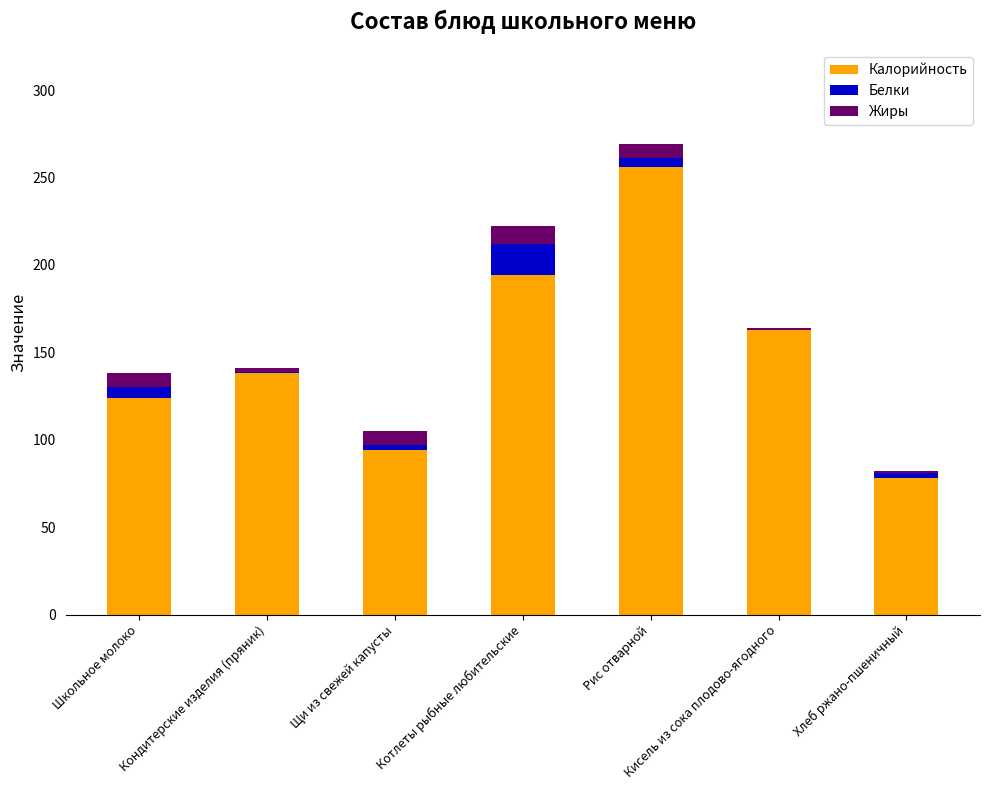

Which category has the highest value in the Калорийность series?

Рис отварной